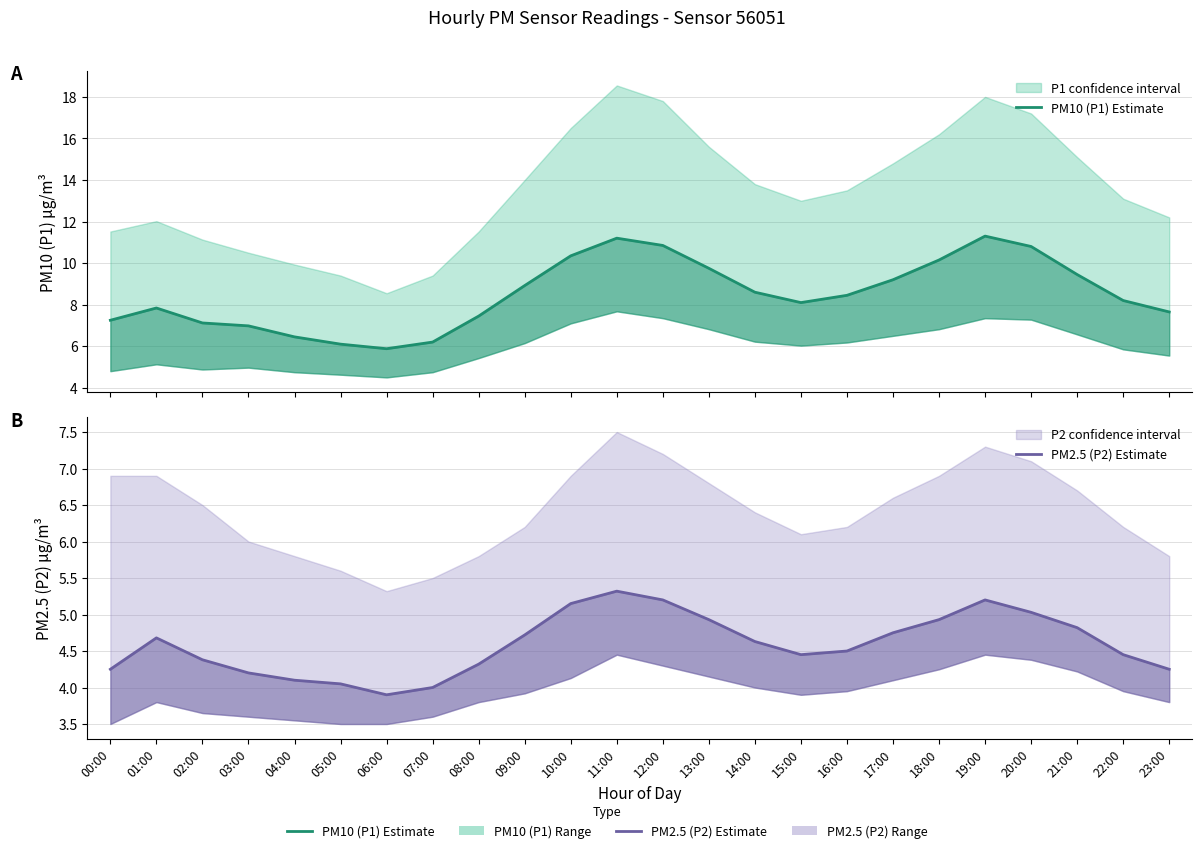

At which category is the sum across all series the highest?

11:00